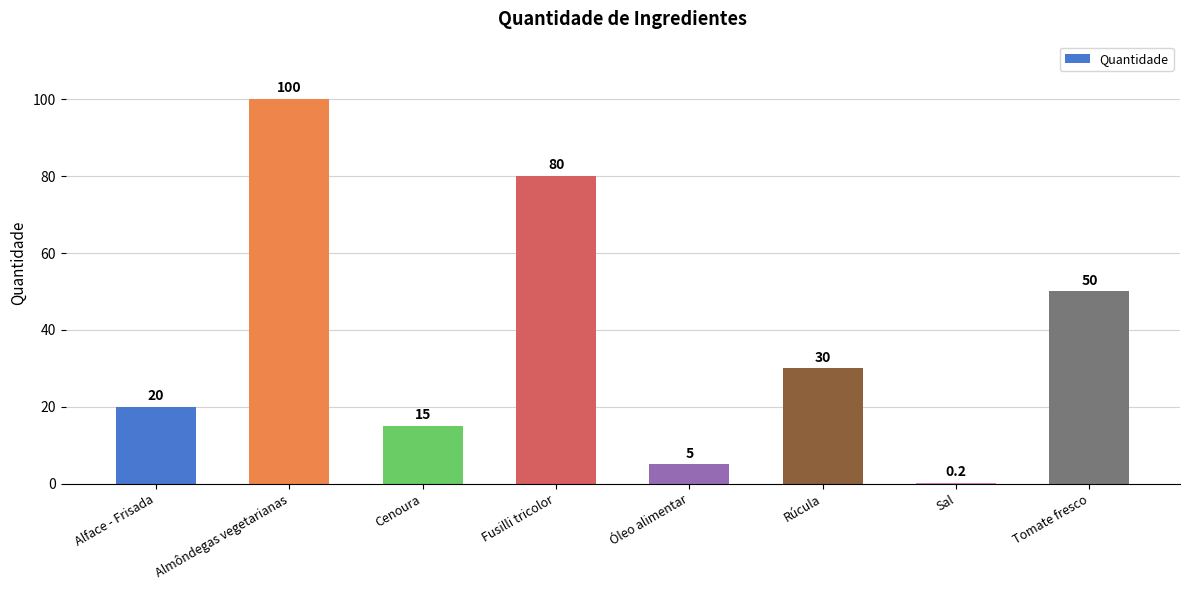

At which label does the data first exceed 30?

Almôndegas vegetarianas